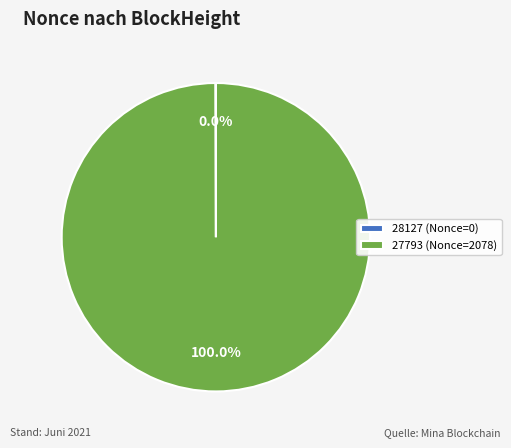

What is the largest slice in the pie chart?

27793 (Nonce=2078)